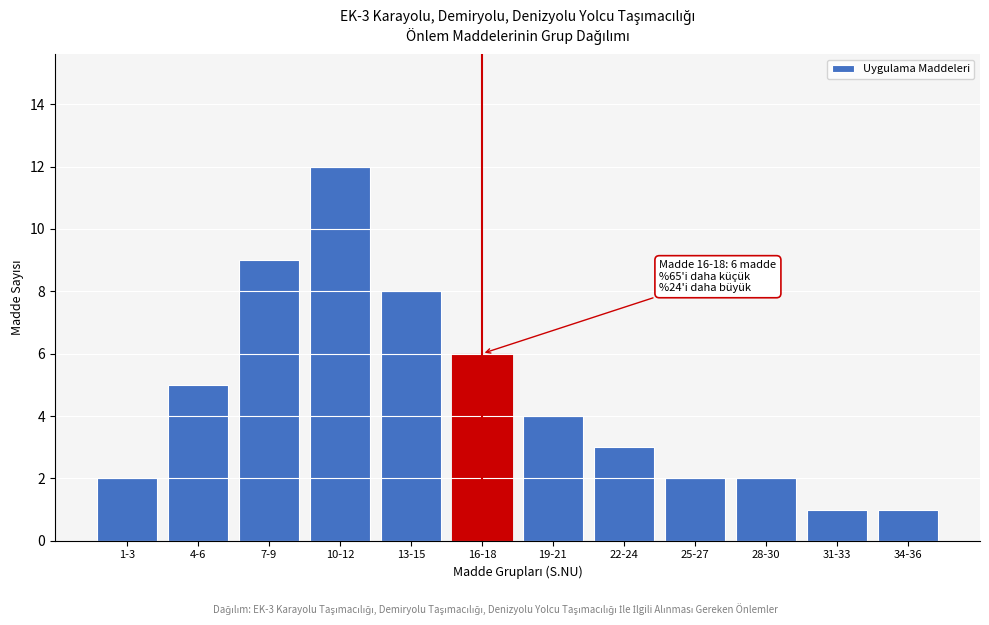

Reading left to right, what are all the values shown in this chart?

2	5	9	12	8	6	4	3	2	2	1	1